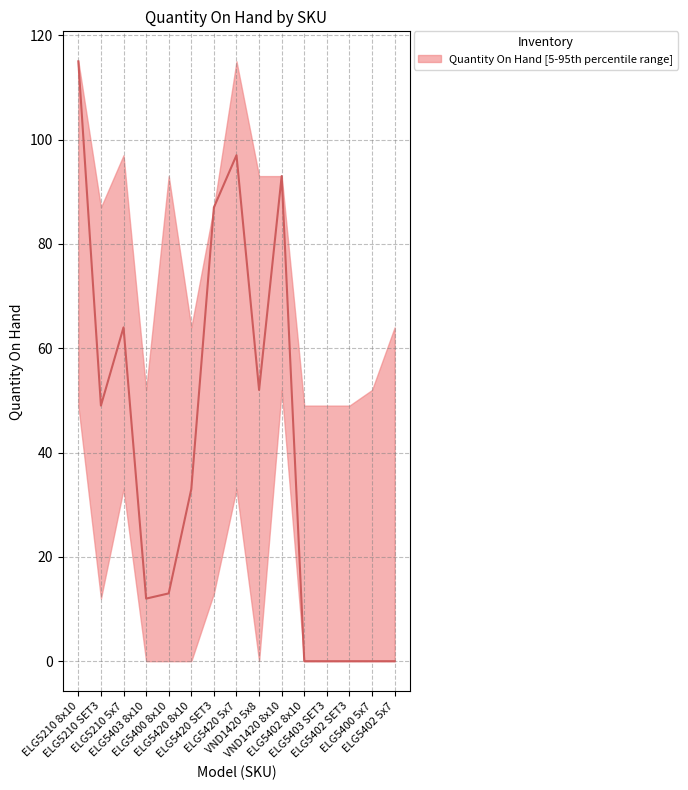

The value at ELG5420 5x7 is 97. True or false?

True